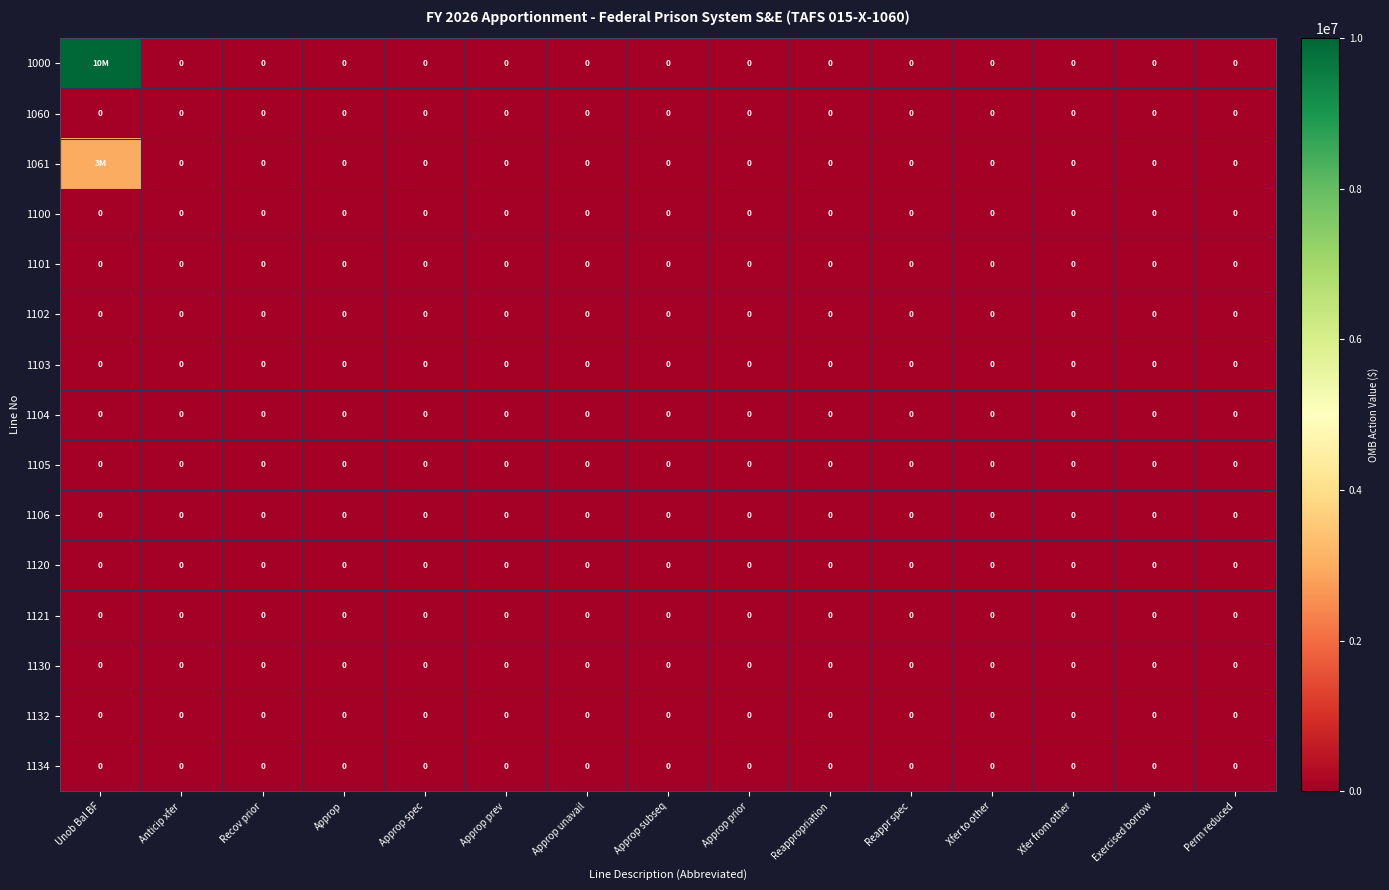

Is it true that 1121 equals 0 at Unob Bal BF?

True